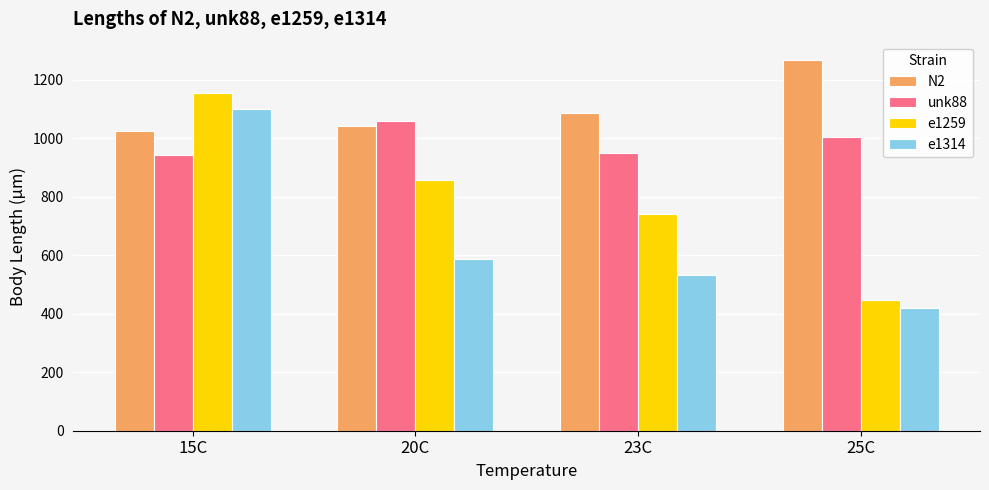

At which label is N2 closest to 1146?

23C